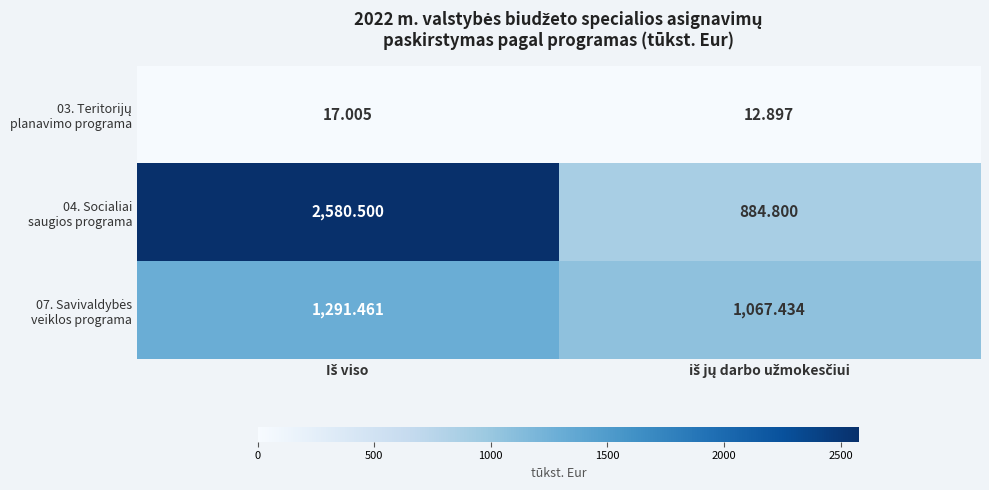

How many data points does each series have?

2